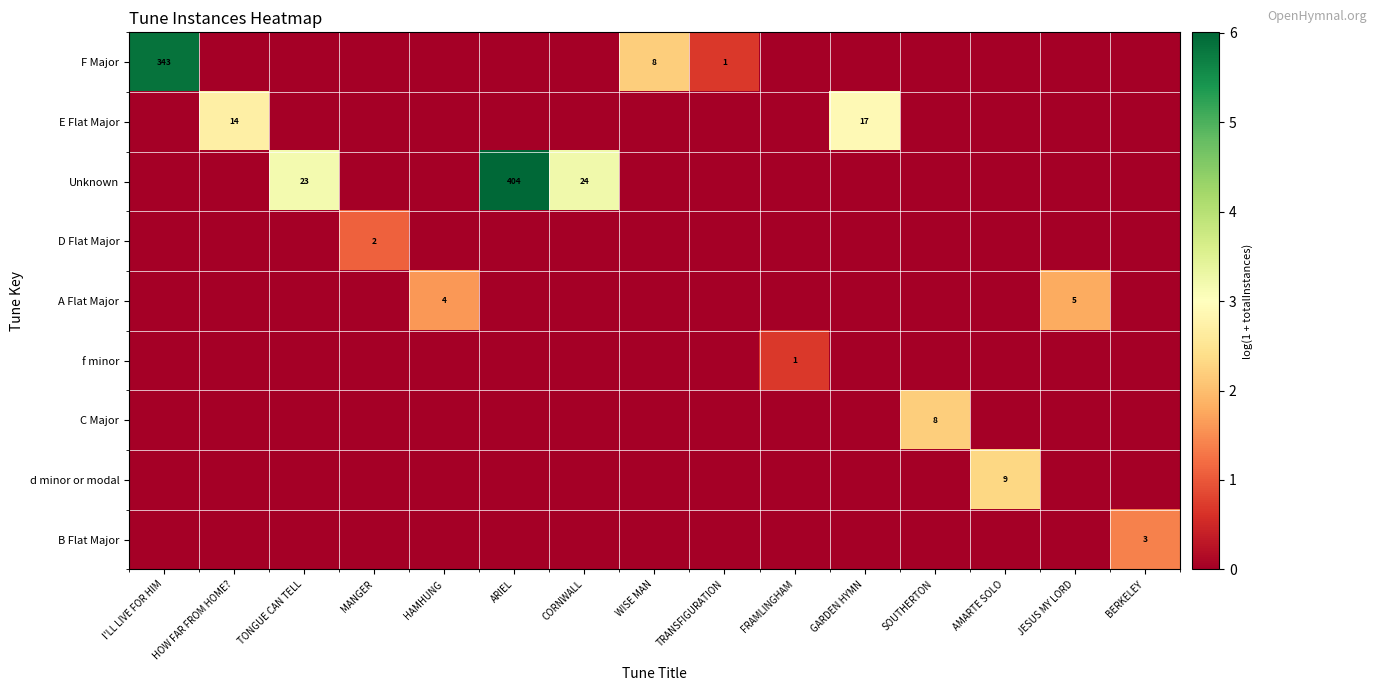

What is the total value across all series at BERKELEY?

1.4